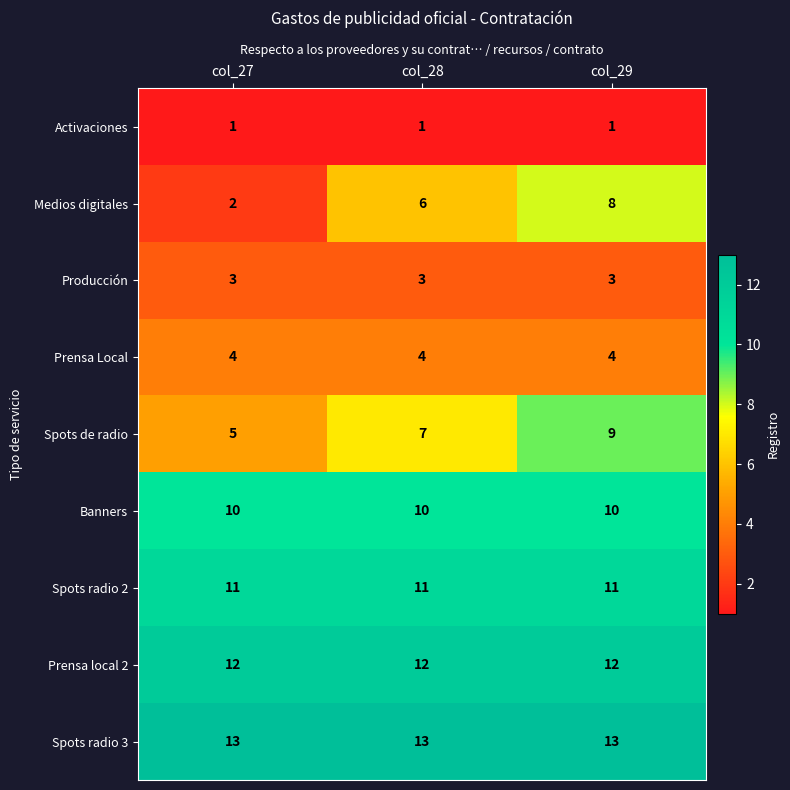

The Producción series shows 3 at col_28. True or false?

True